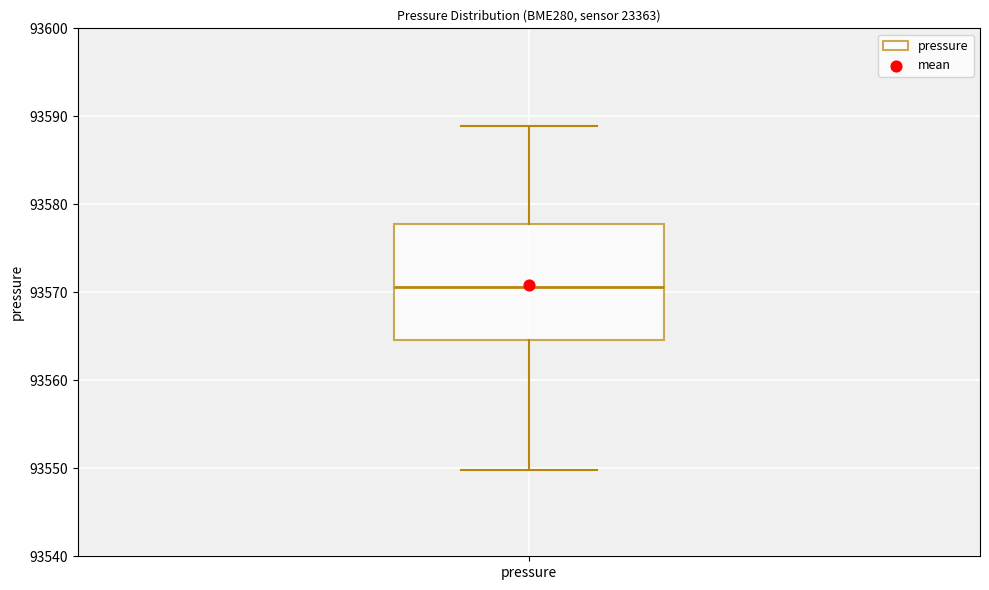

Where does the median line of the box for pressure sit on the y-axis? The values are not printed on the chart, so give them approximately, as read against the axis.

93571